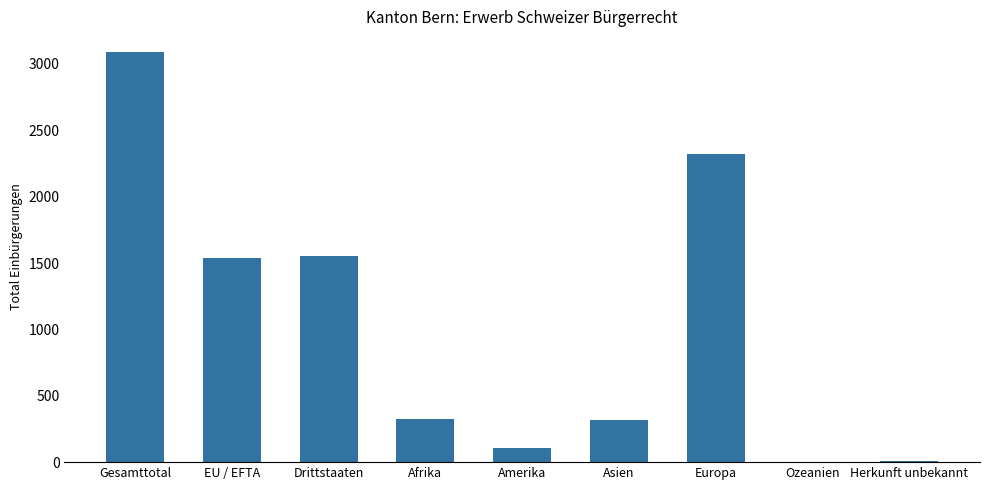

Approximately how many times larger is the value at EU / EFTA compared to Drittstaaten?

1.0